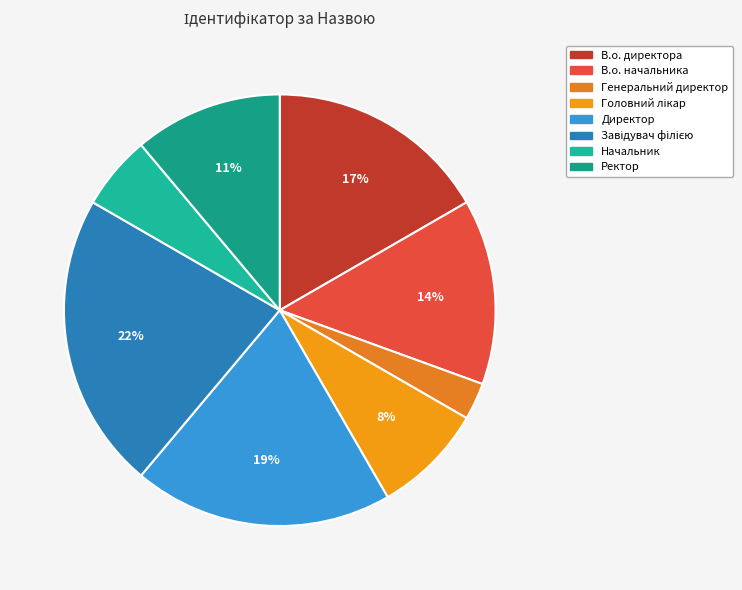

Which category has the smallest portion of the pie?

Генеральний директор